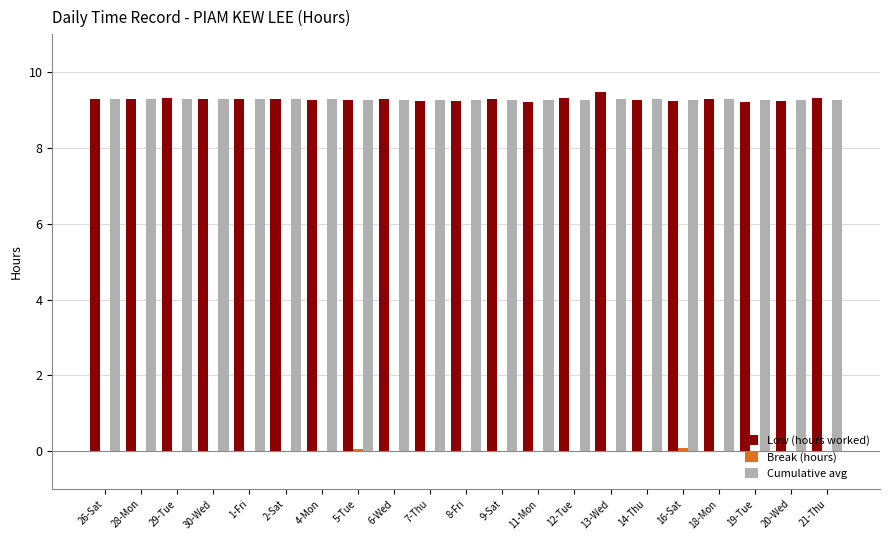

Is it true that Cumulative avg equals 5.3 at 8-Fri?

False